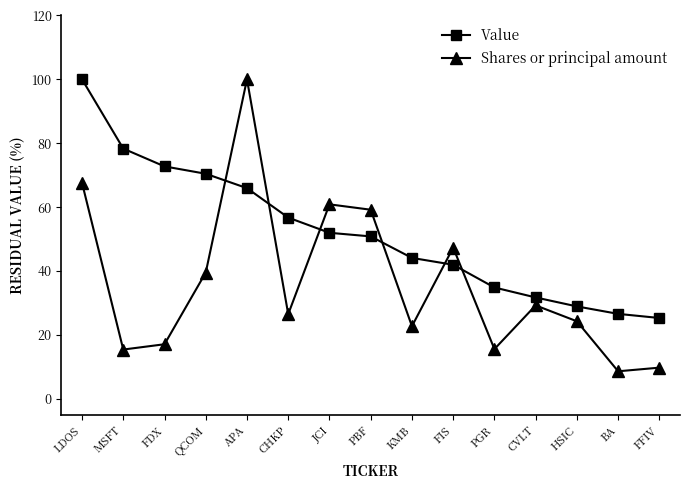

Which series has the largest range (max minus min)?

Shares or principal amount